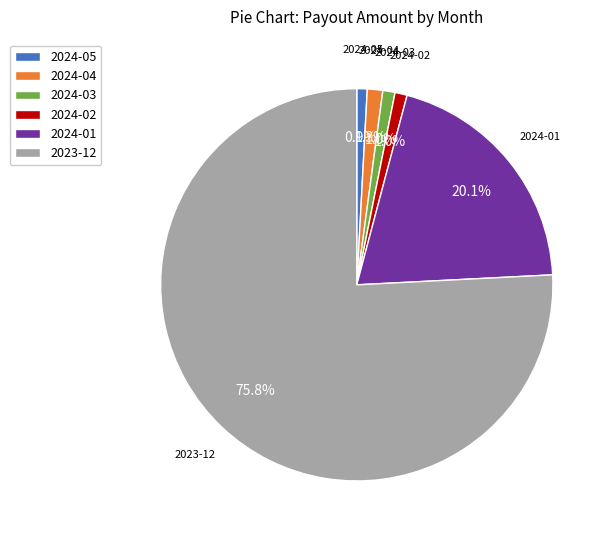

Is 2024-02 the majority of the pie?

No